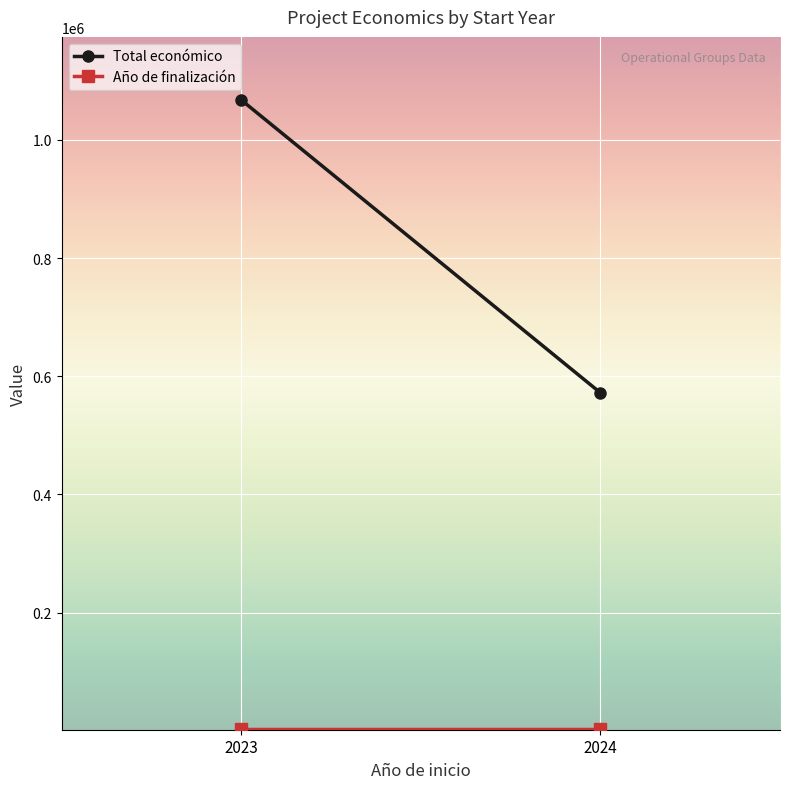

What are all the series names shown in the legend?

Total económico, Año de finalización